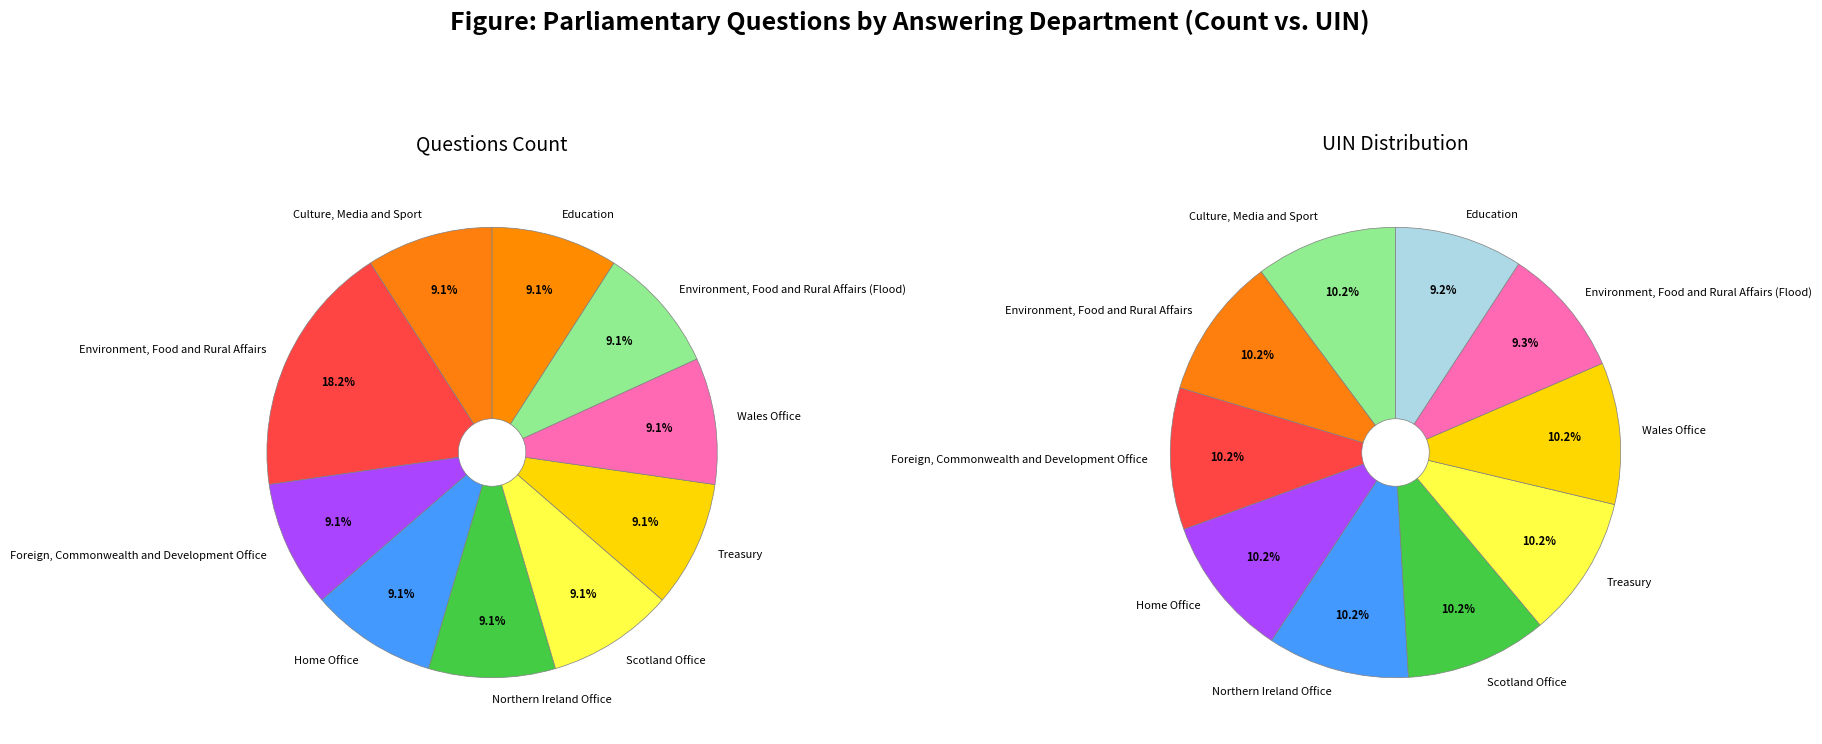

Which slice is the largest?

Environment, Food and Rural Affairs